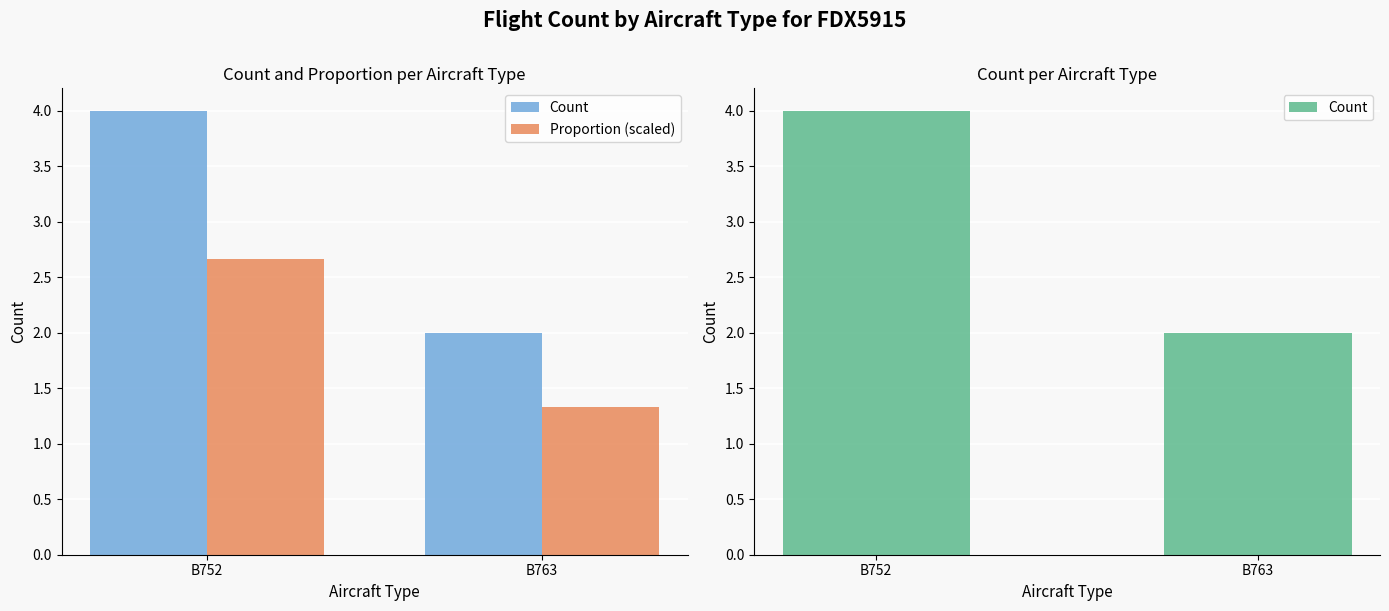

At which category is the sum across all series the highest?

B752